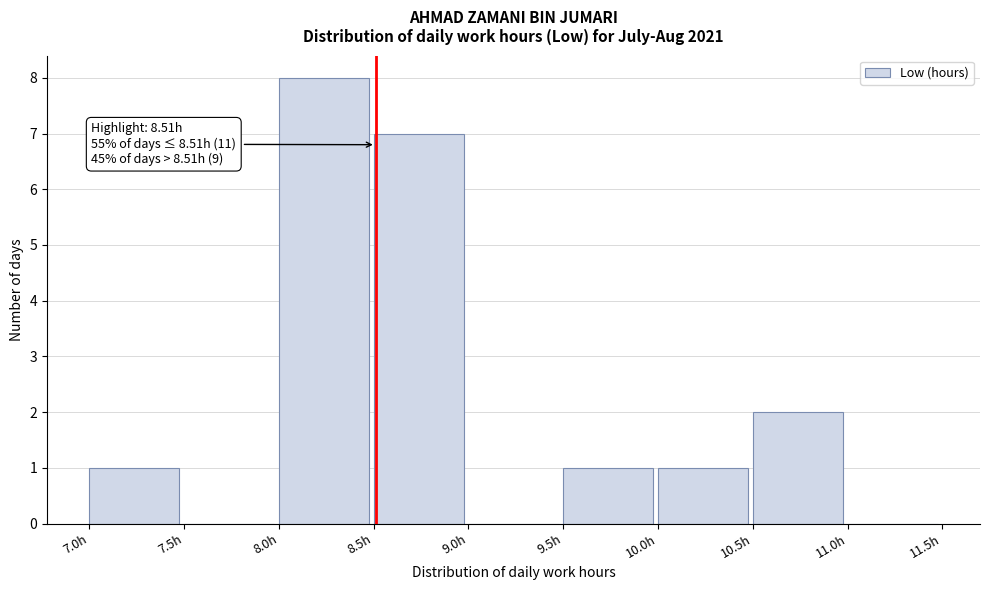

Which range on the x-axis has the tallest bar?

8.0 to 8.5